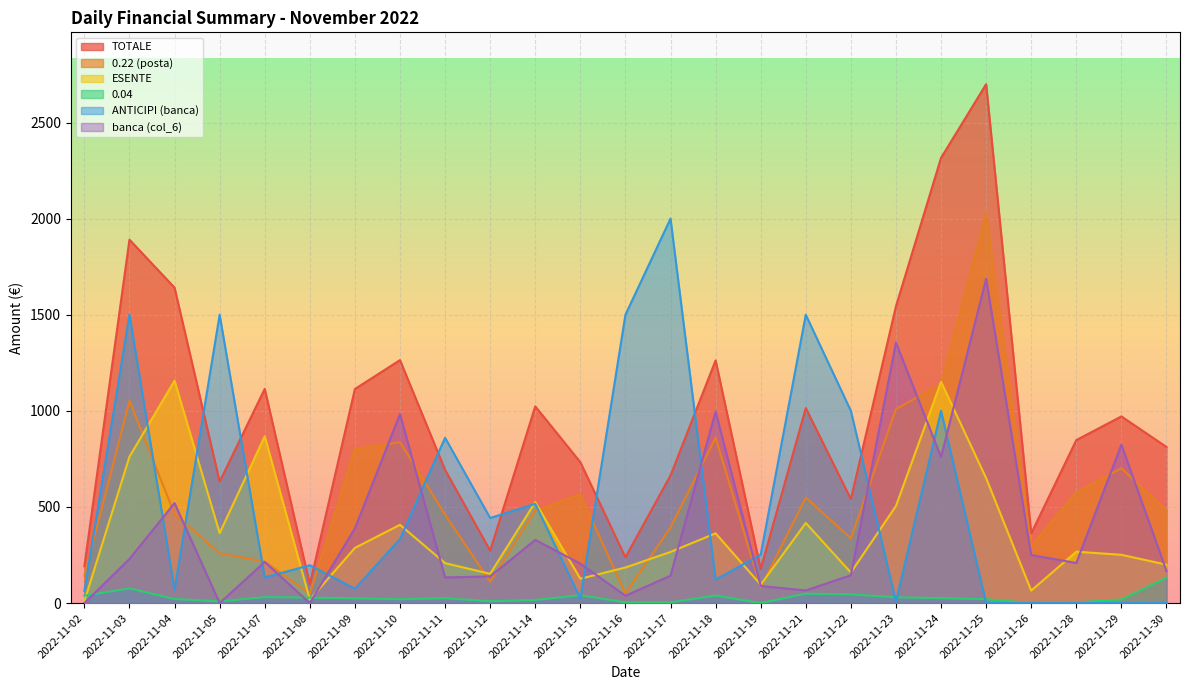

At which category does 0.22 (posta) reach its first local valley?

2022-11-08